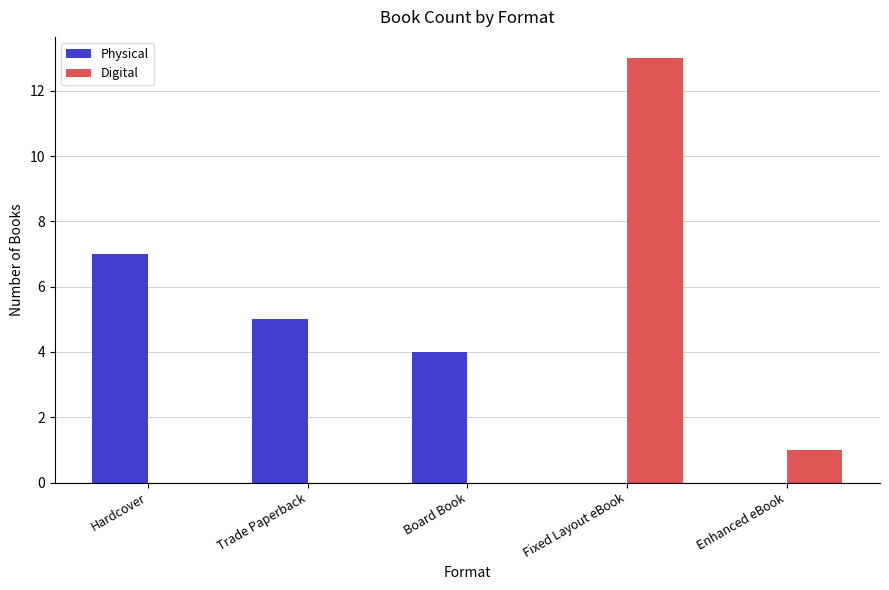

At which label is Digital closest to 6?

Enhanced eBook